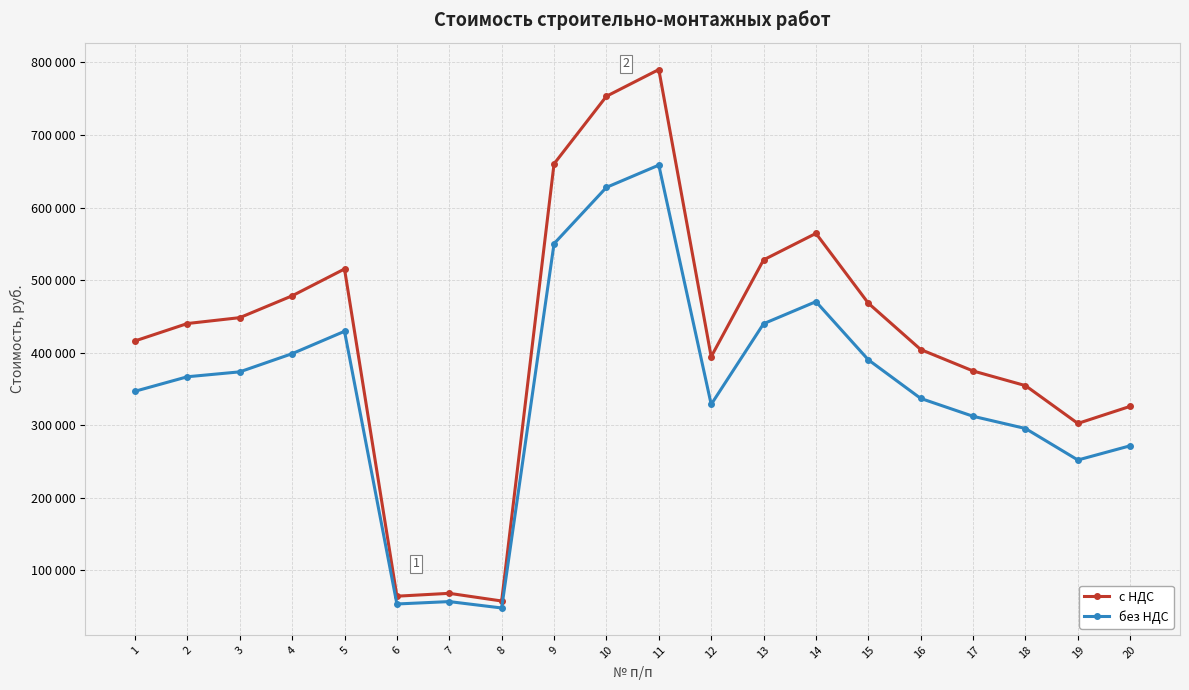

What are all the series names shown in the legend?

с НДС, без НДС